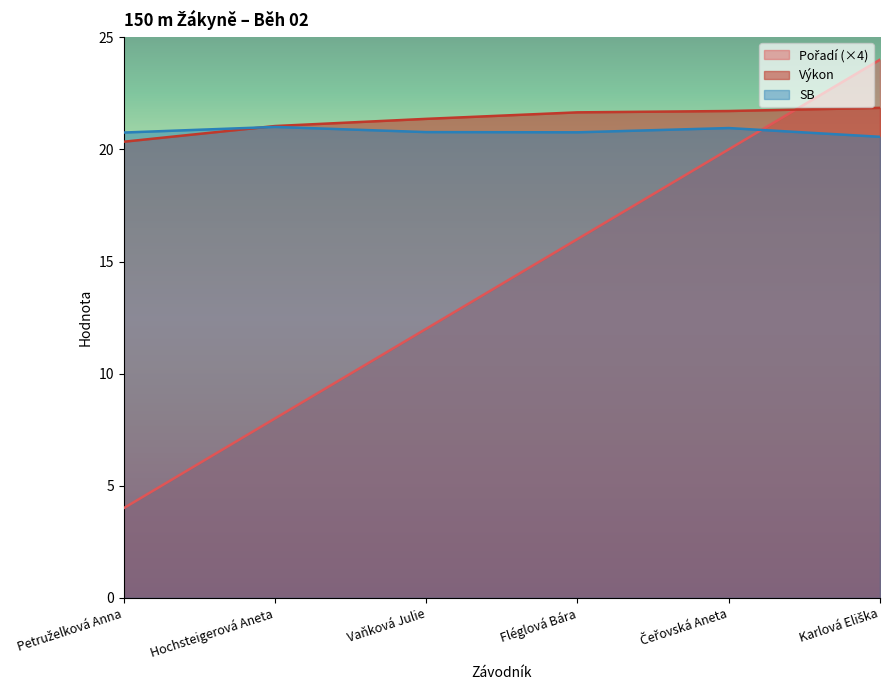

Where is Pořadí nearest to the value 14?

Vaňková Julie